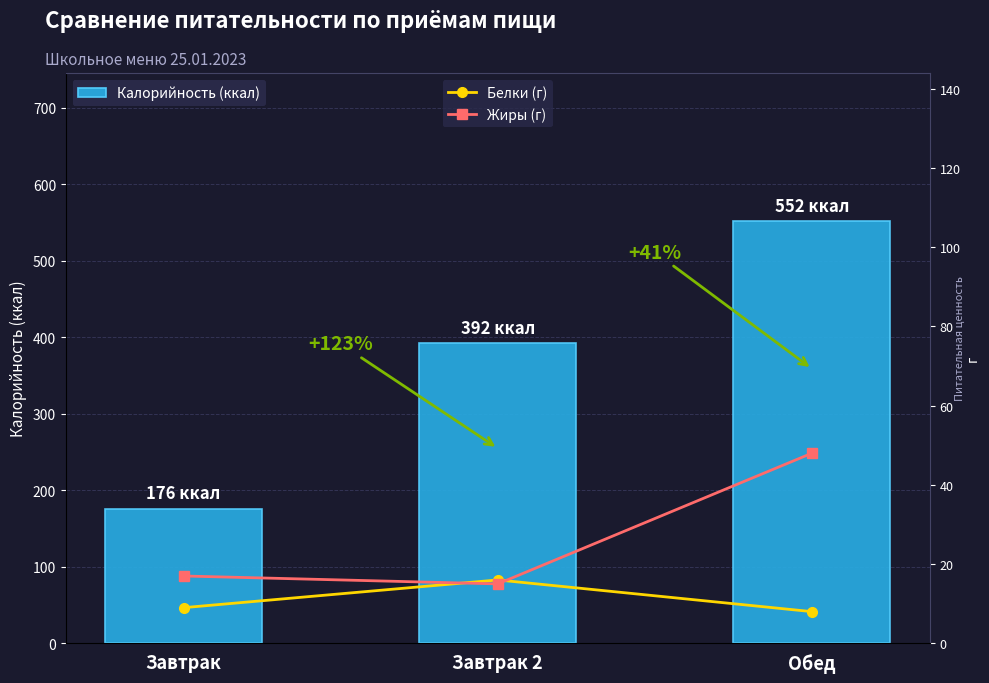

Are the bars grouped side by side (vs. stacked)?

Yes